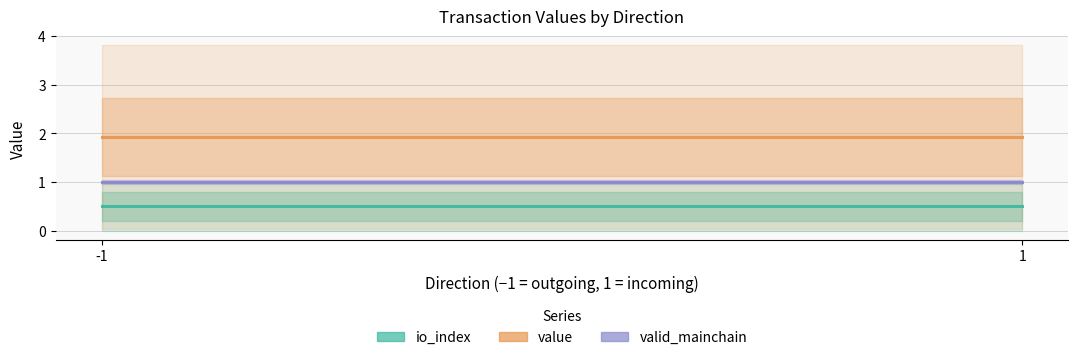

Reading left to right, transcribe all the data shown in this chart.

io_index: -1=0.5	1=0.5
value: -1=1.9	1=1.9
valid_mainchain: -1=1.0	1=1.0